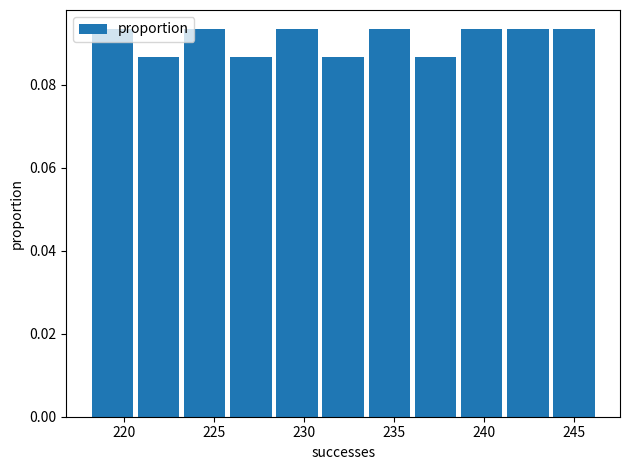

How tall is the bar that spans 231.0 to 233.5 on the x-axis? Neither the bar edges nor the heights are printed on the chart, so give them approximately, as read against the axes.

0.086